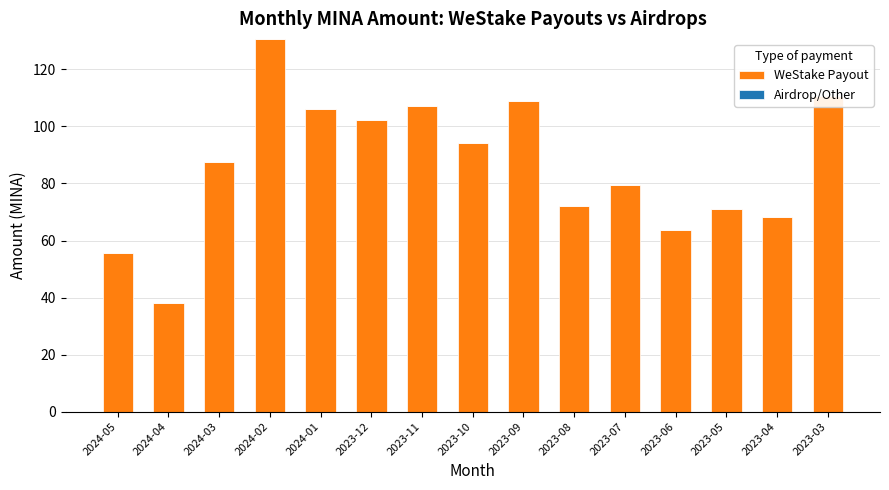

How many data points in WeStake Payout are less than 87?

7